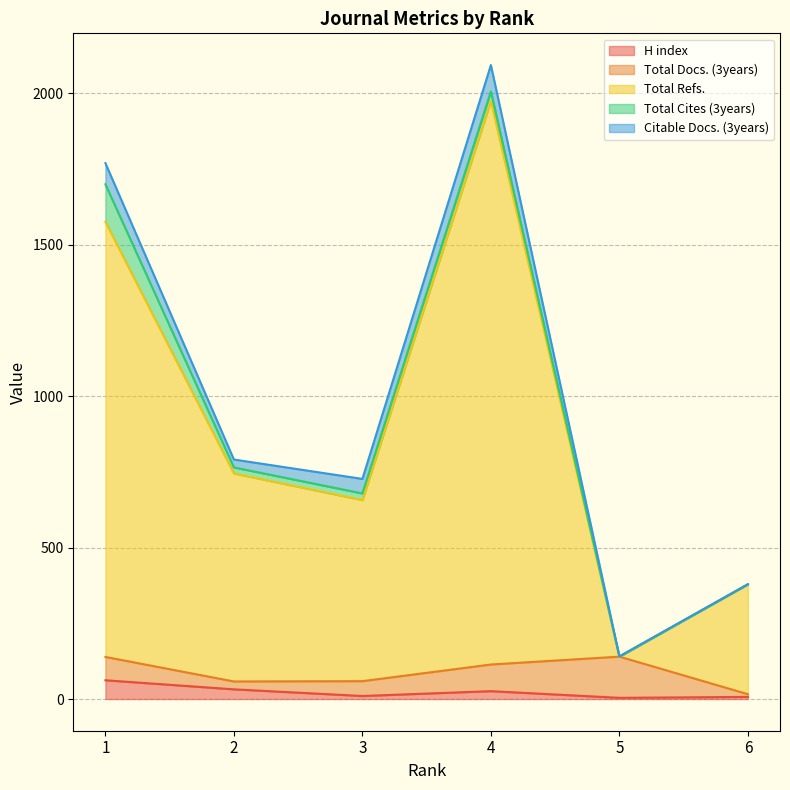

Which series has the widest spread of values?

Total Refs.